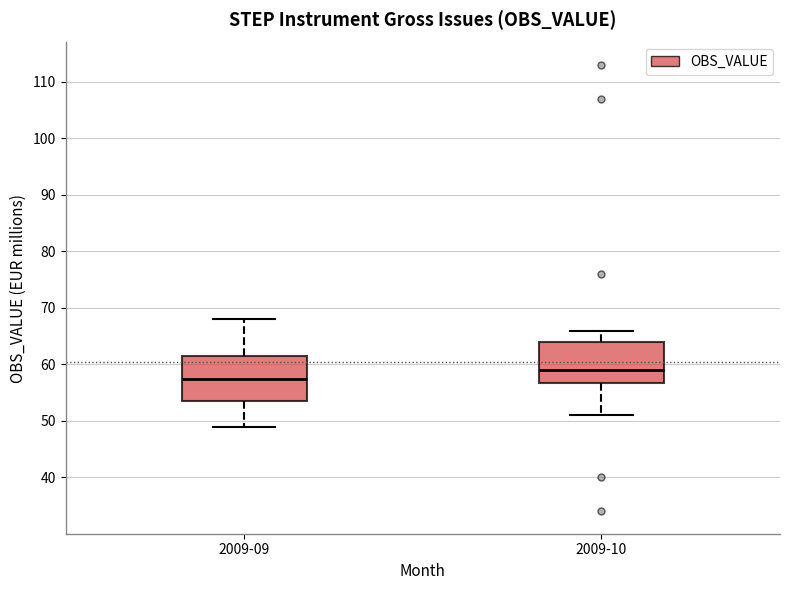

Reading left to right, read every box against the y-axis: the position of its median line, the range the box covers, and the ends of its whiskers. The values are not printed on the chart, so give them approximately, as read against the axis.

2009-09: median 58, box 54 to 62, whiskers 49 to 68
2009-10: median 59, box 57 to 64, whiskers 51 to 66